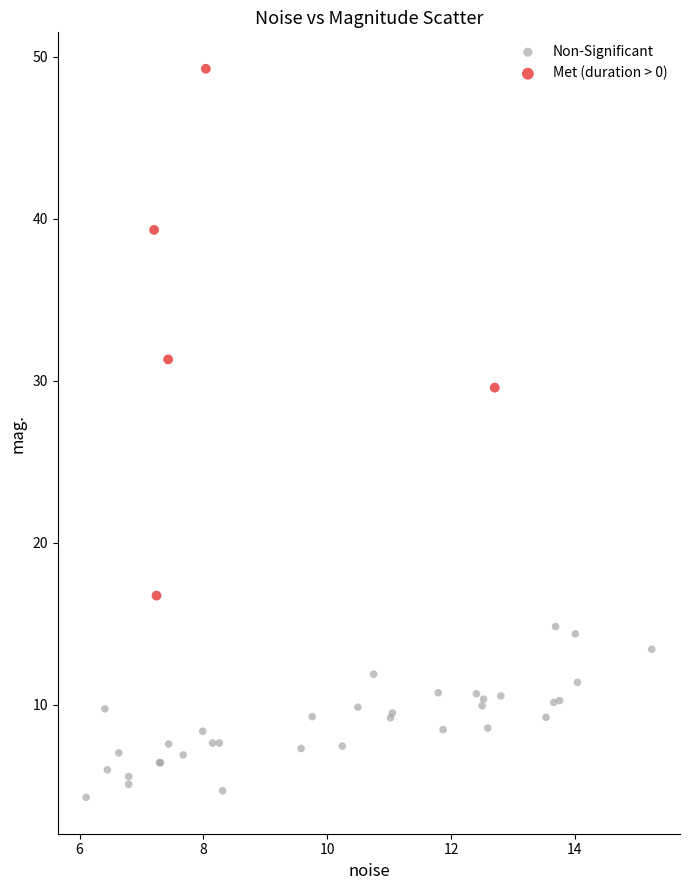

Which series contains the highest Y value?

Met (duration > 0)